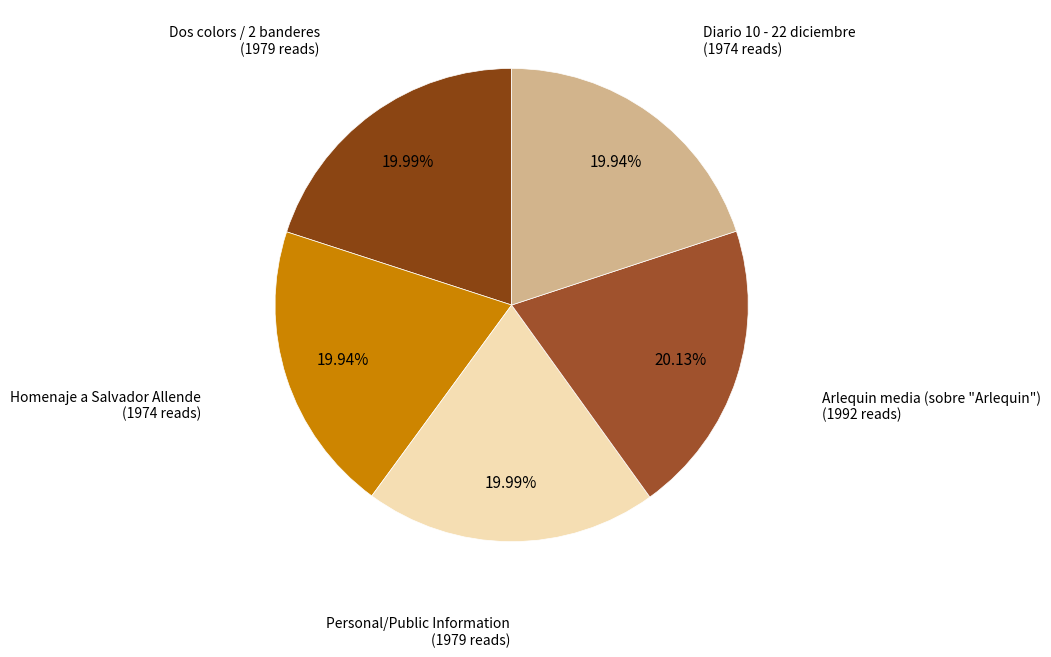

To the nearest percent, what is the average slice percentage?

20%